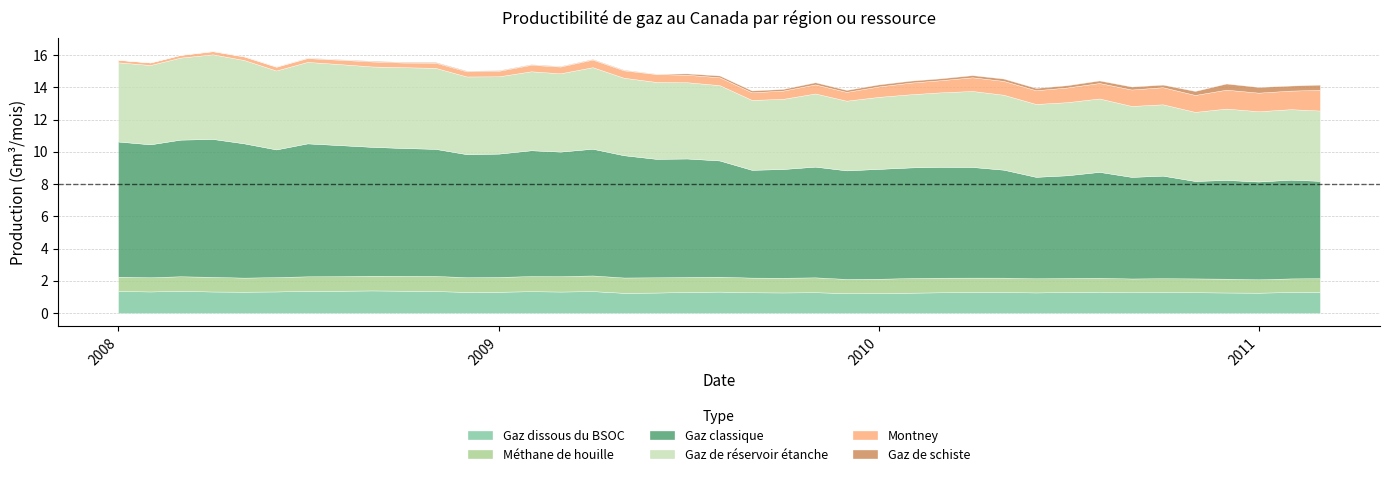

True or false: Montney and Gaz dissous du BSOC cross at least once.

False